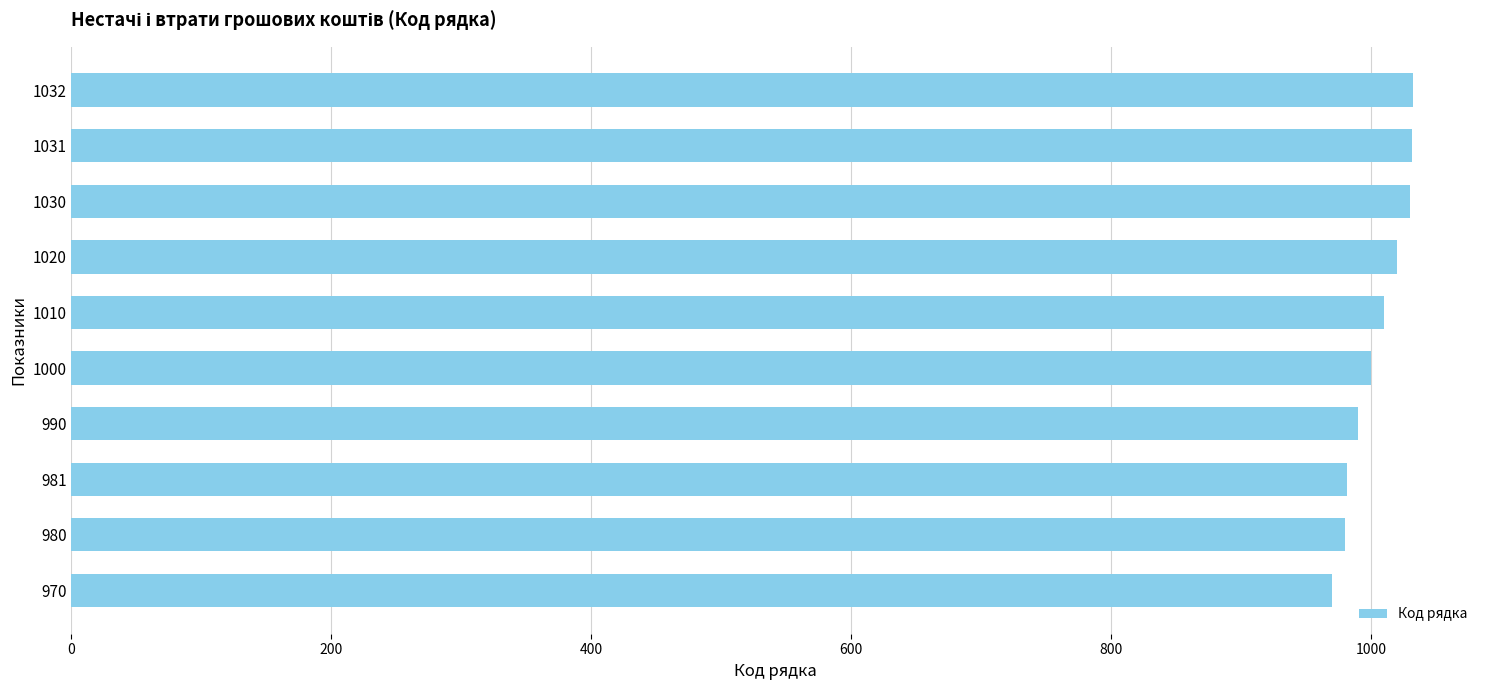

What is the change in value from 990 to 1031?

+41